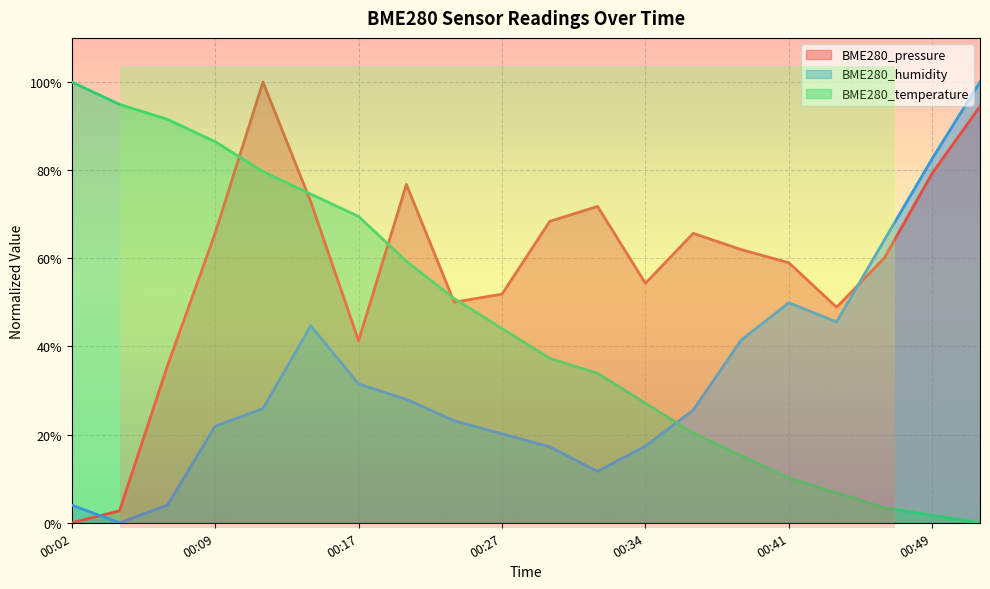

Reading left to right, what are all the values shown in this chart?

BME280_pressure: 0.0	0.0	0.4	0.7	1.0	0.7	0.4	0.8	0.5	0.5	0.7	0.7	0.5	0.7	0.6	0.6	0.5	0.6	0.8	0.9
BME280_humidity: 0.0	0.0	0.0	0.2	0.3	0.4	0.3	0.3	0.2	0.2	0.2	0.1	0.2	0.3	0.4	0.5	0.5	0.6	0.8	1.0
BME280_temperature: 1.0	0.9	0.9	0.9	0.8	0.7	0.7	0.6	0.5	0.4	0.4	0.3	0.3	0.2	0.2	0.1	0.1	0.0	0.0	0.0